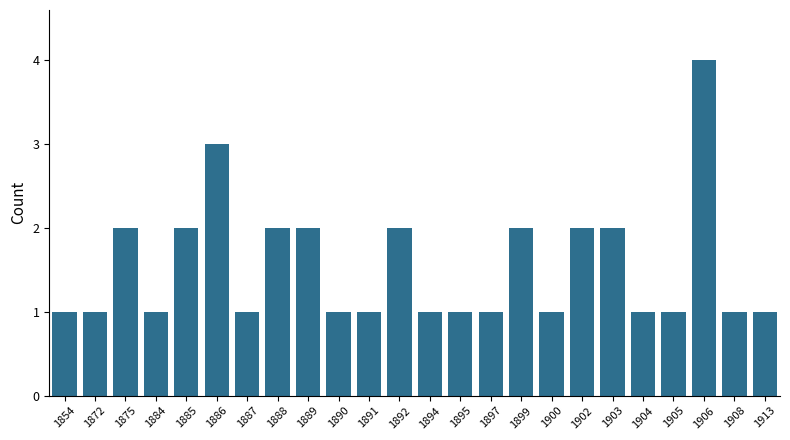

Which label corresponds to the largest value in the chart?

1906